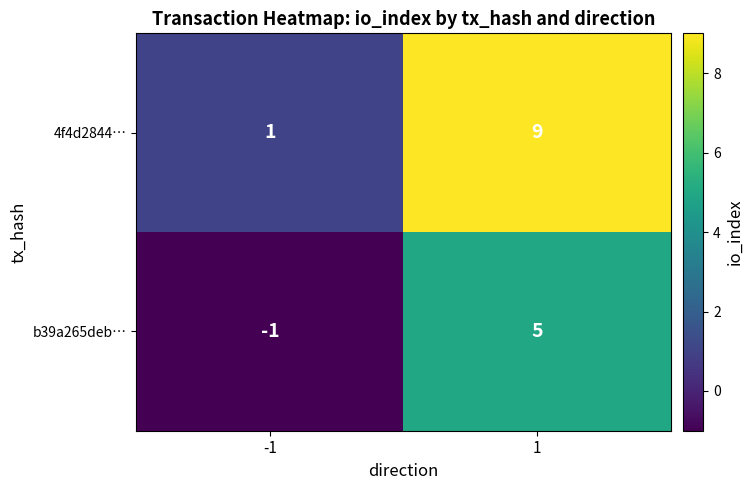

What value does the b39a265deb… series have at 1?

5